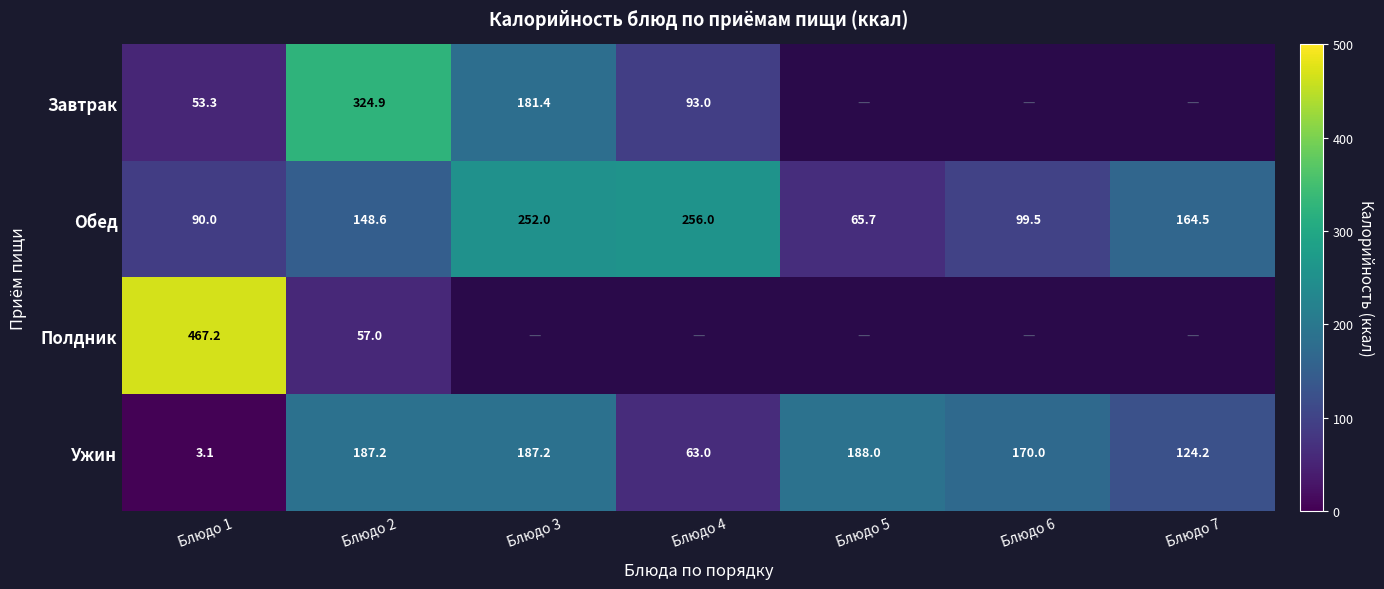

Rank the series at Блюдо 2 from highest to lowest value.

Завтрак, Ужин, Обед, Полдник